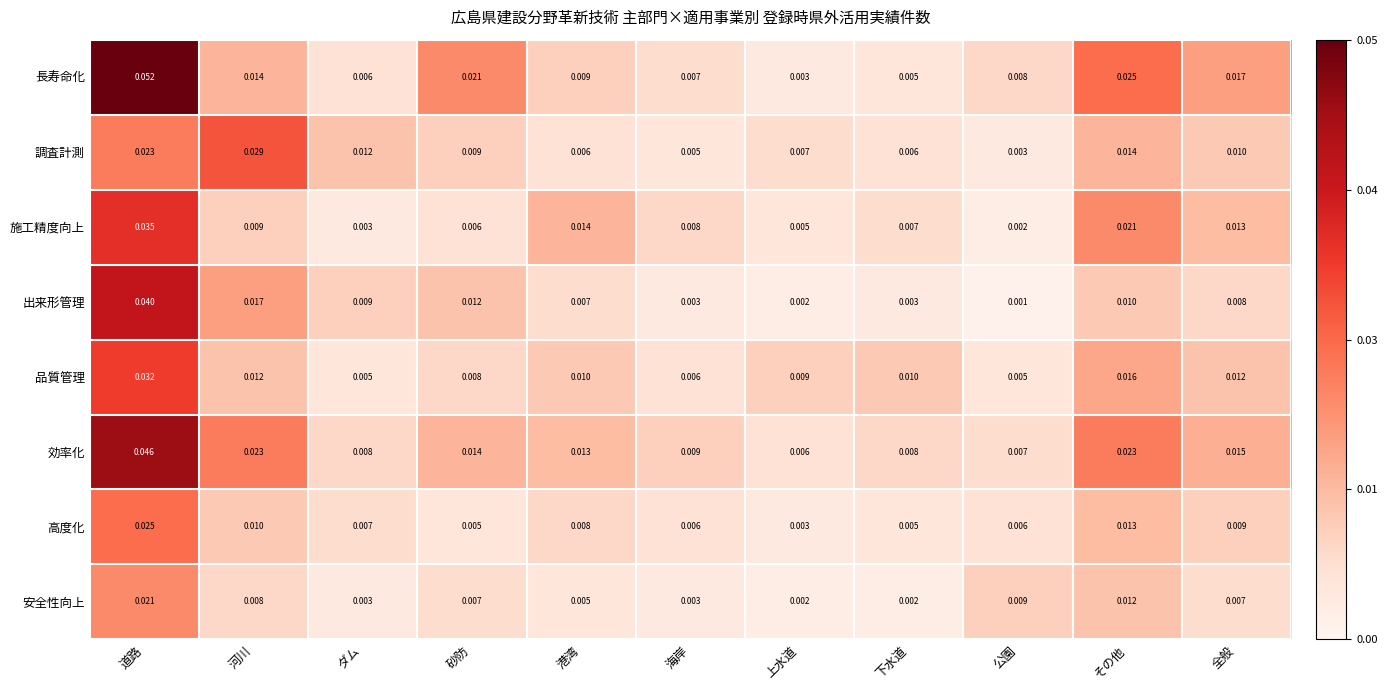

How many series are shown in this chart?

8